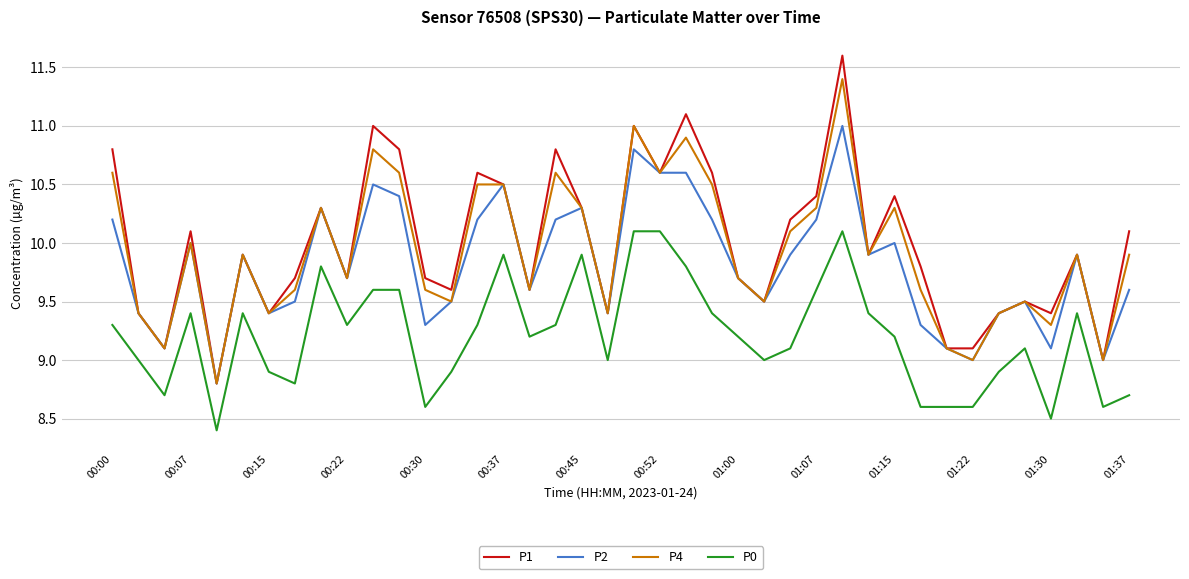

What is the smallest value displayed?

8.4